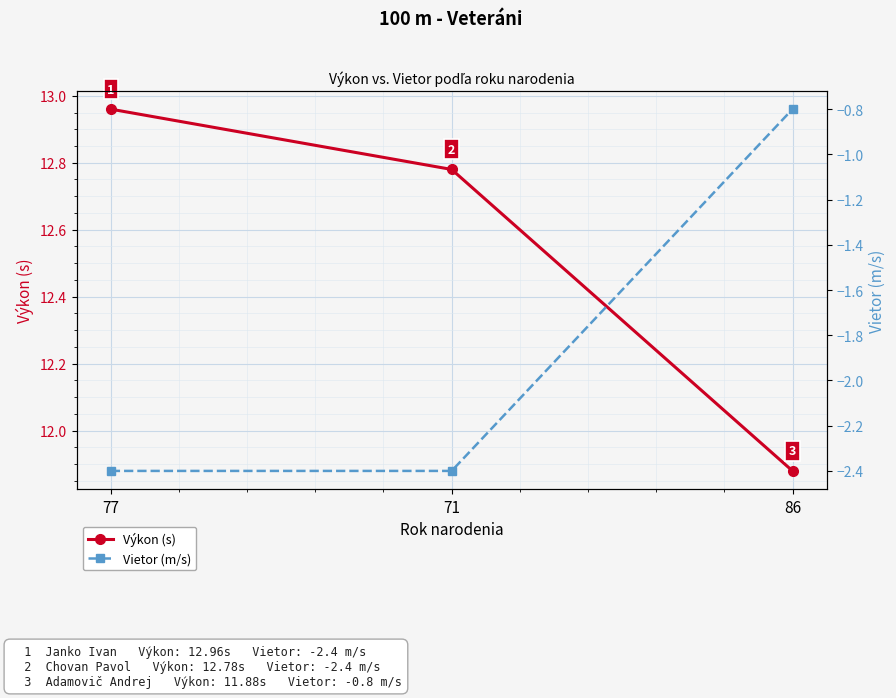

How many data points in Vietor (m/s) are less than -2?

2